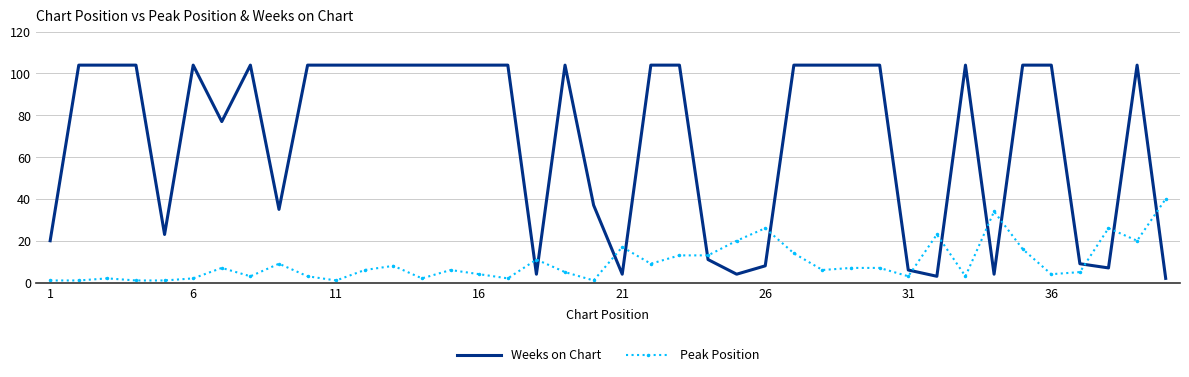

Rank the series by their maximum value, from highest to lowest.

Weeks on Chart, Peak Position